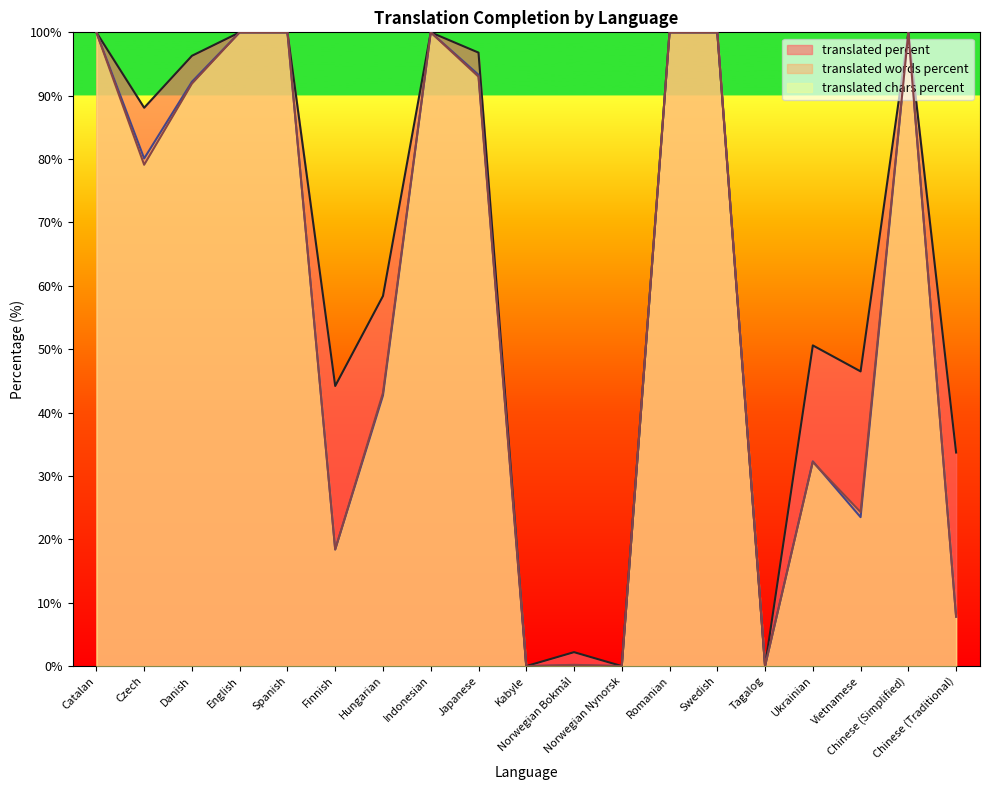

What is the value of the translated_chars_percent point at the 11th from the left?

0.2